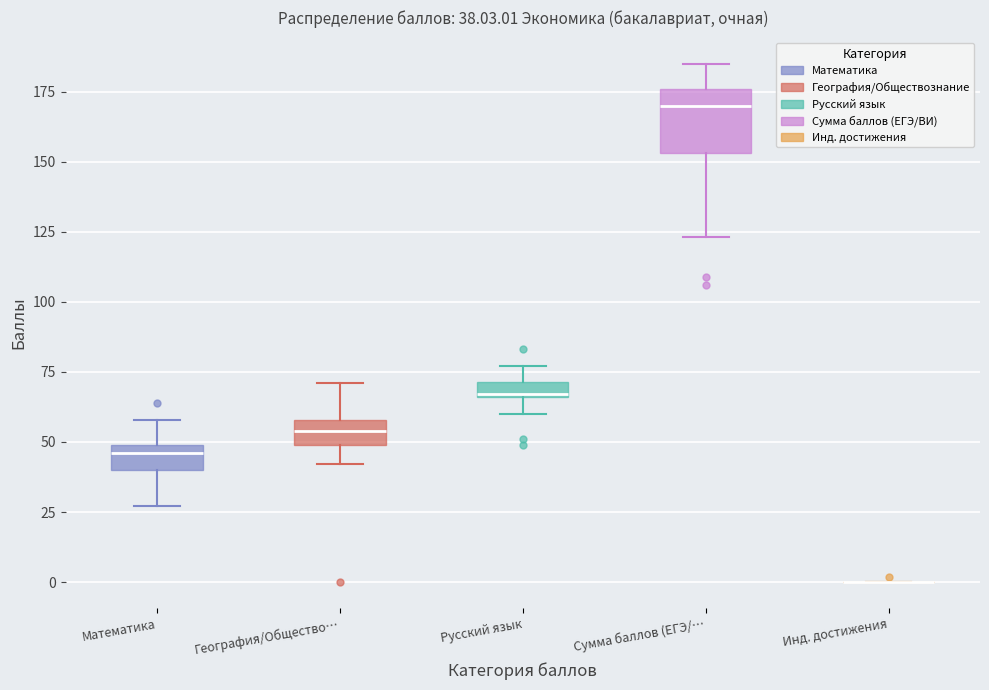

Comparing the boxes themselves (not the whiskers), which one is the tallest?

Сумма баллов (ЕГЭ/…